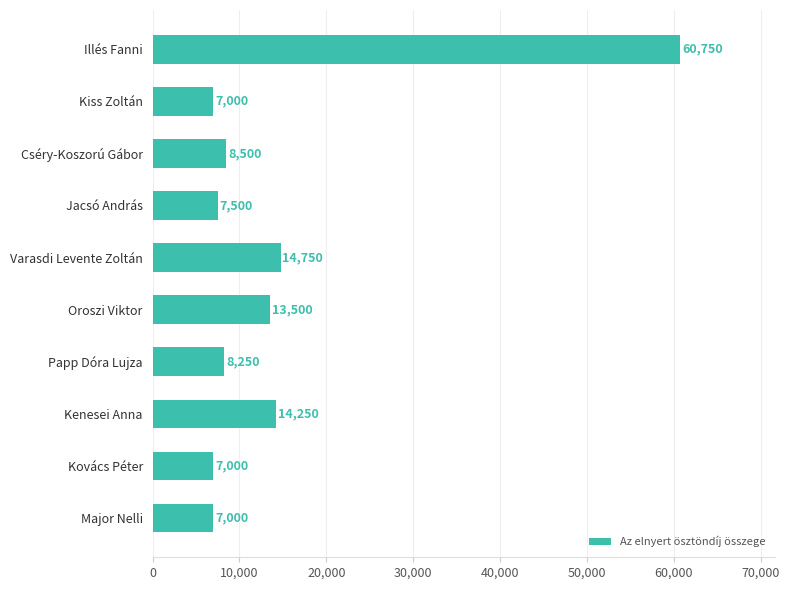

Count the number of data series in this chart.

1